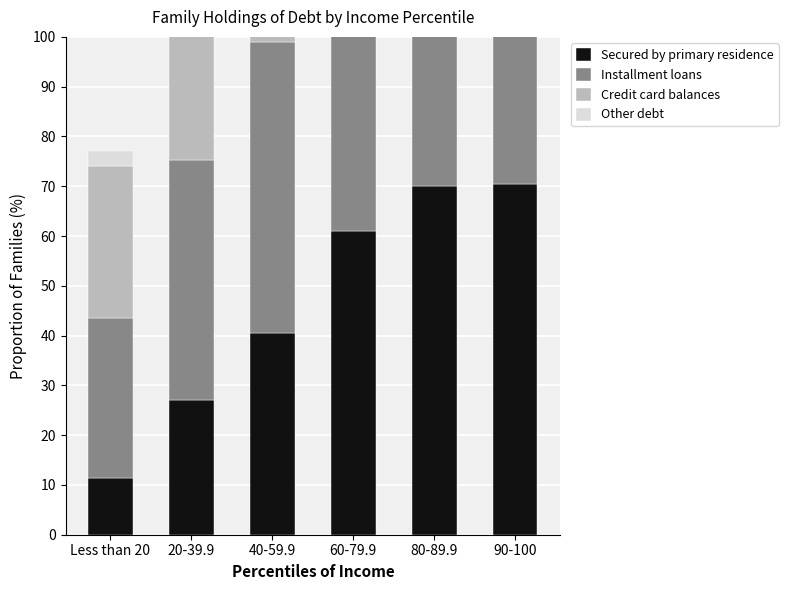

Where is Secured by primary residence nearest to the value 40?

40-59.9